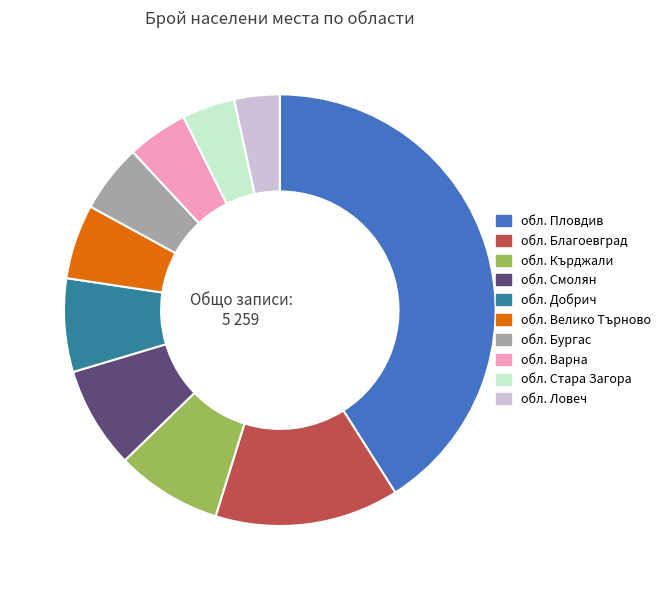

Is it true that обл. Бургас is 5% of the pie?

True